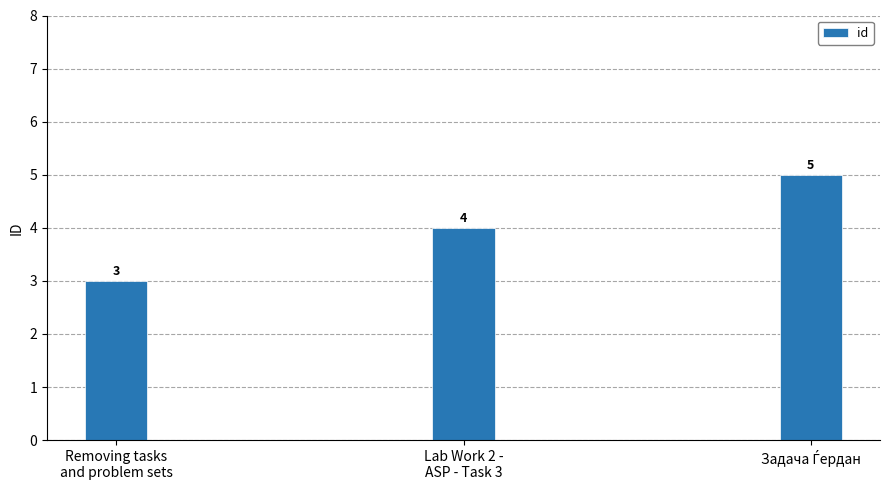

The chart shows a value of 5 at Removing tasks
and problem sets. True or false?

False